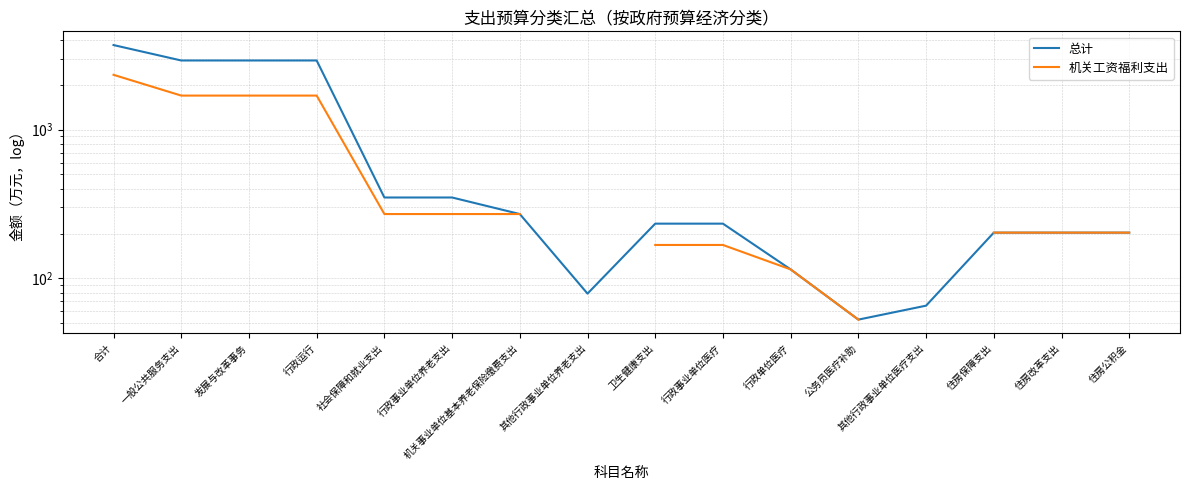

How many data points does each series have?

16